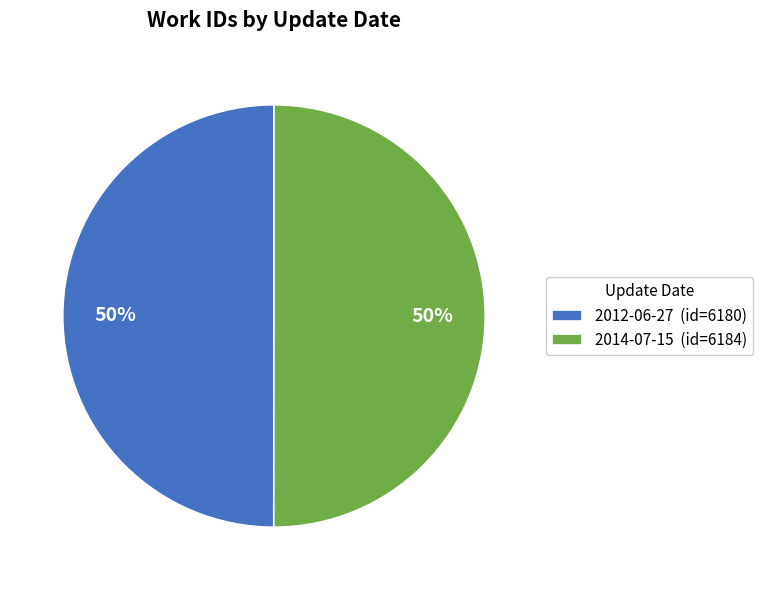

How many slices are in this pie chart?

2